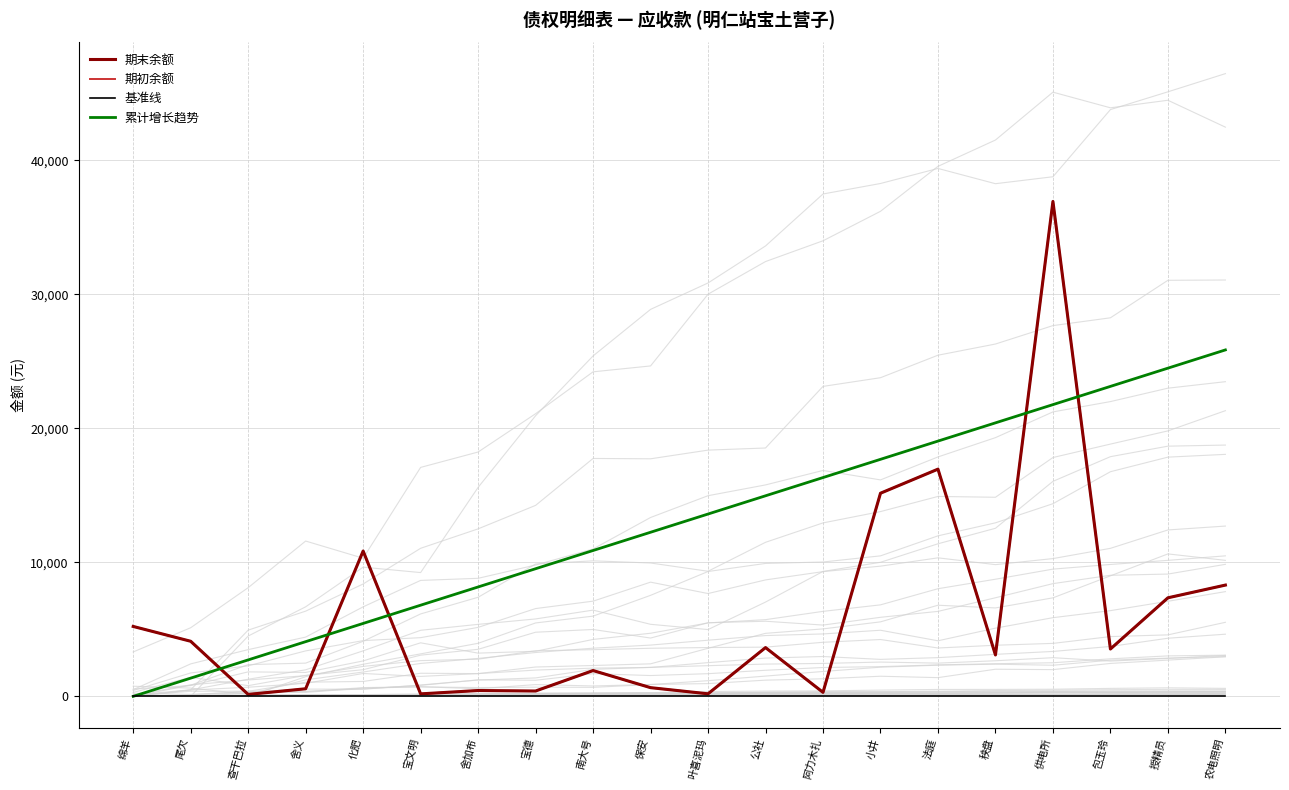

The value of 基准线 at 尾欠 is 81.0. True or false?

False